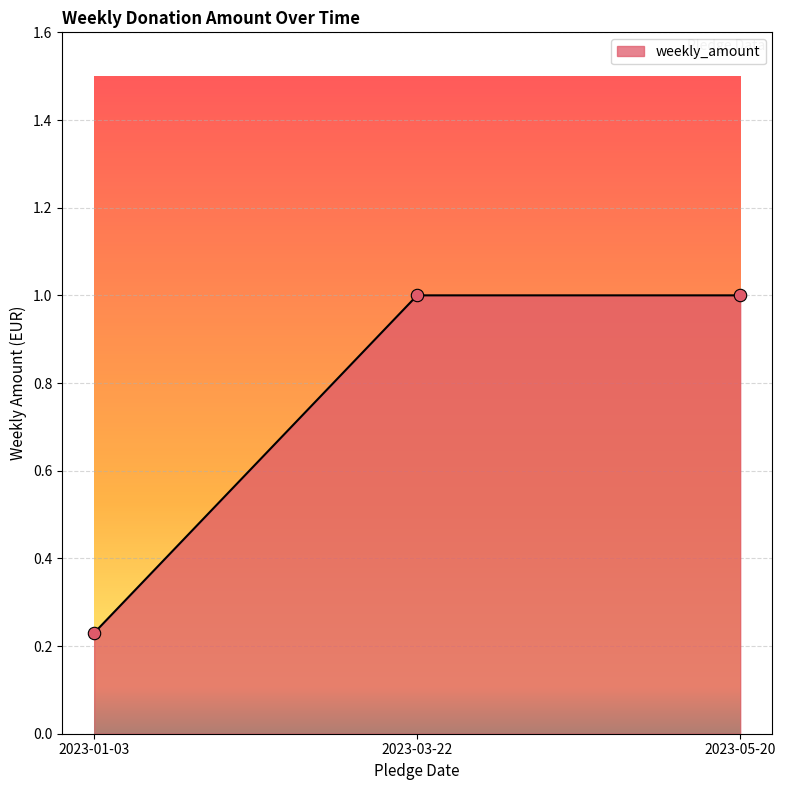

What is the ratio of the value at 2023-03-22 to the value at 2023-05-20?

1.0